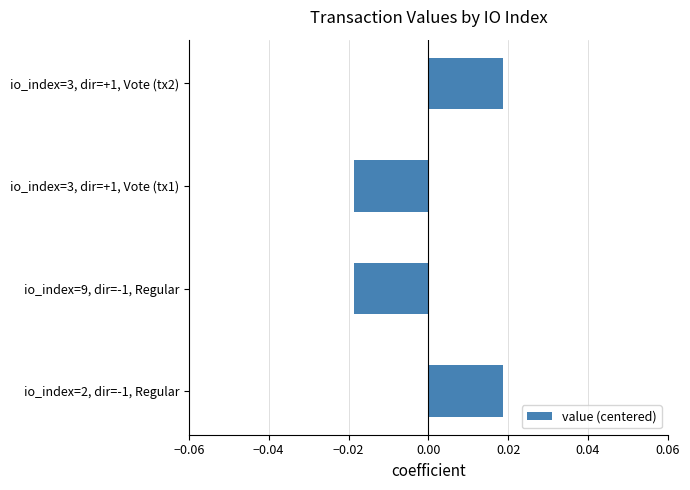

How many data points are above 0?

2